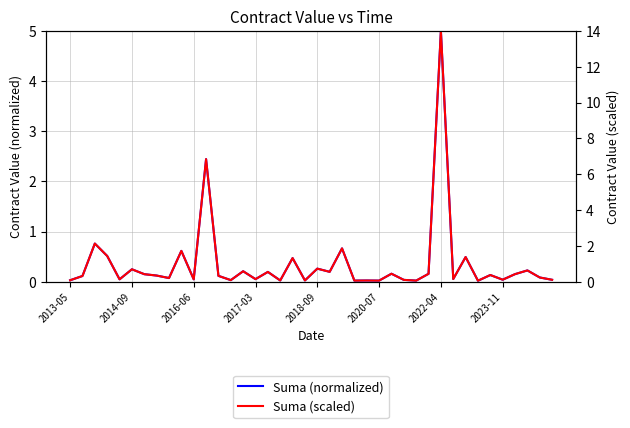

Does the chart display data point markers on the line(s)?

No